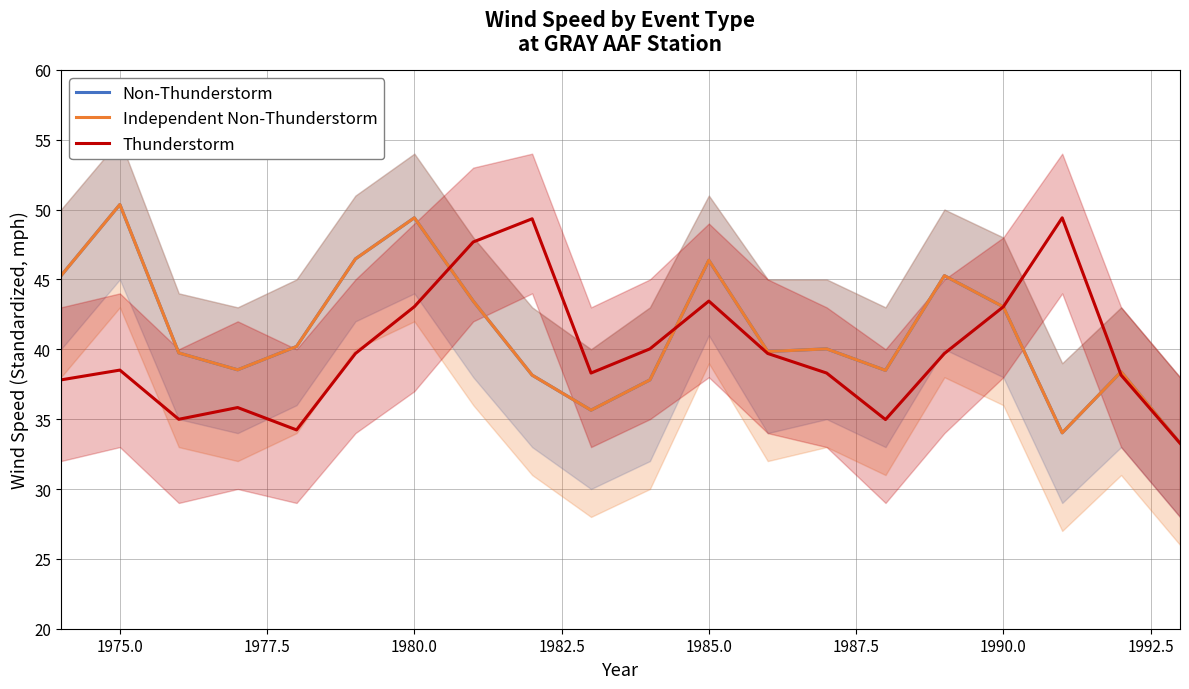

What is the value of the Independent Non-Thunderstorm point at the 9th from the left?

38.1